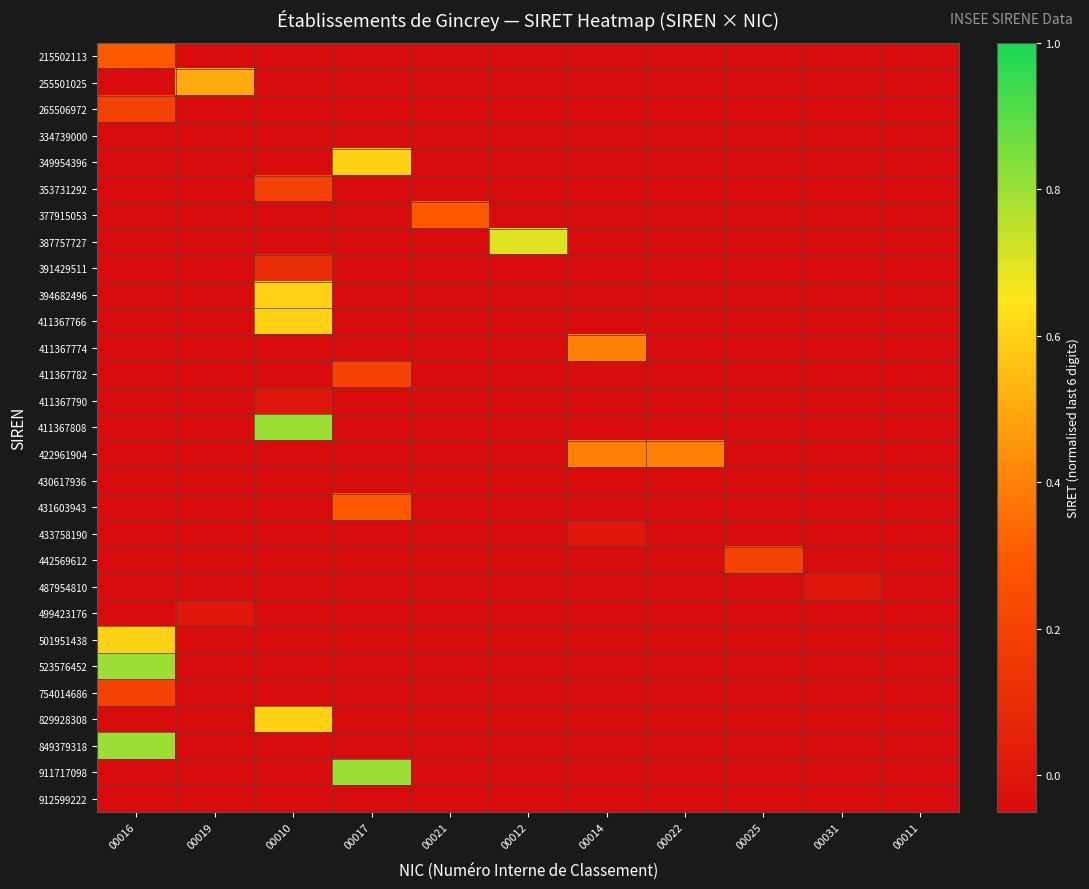

Reading left to right, transcribe all the data shown in this chart.

215502113: 00016=0.3	00019=-0.1	00010=-0.1	00017=-0.1	00021=-0.1	00012=-0.1	00014=-0.1	00022=-0.1	00025=-0.1	00031=-0.1	00011=-0.1
255501025: 00016=-0.1	00019=0.5	00010=-0.1	00017=-0.1	00021=-0.1	00012=-0.1	00014=-0.1	00022=-0.1	00025=-0.1	00031=-0.1	00011=-0.1
265506972: 00016=0.2	00019=-0.1	00010=-0.1	00017=-0.1	00021=-0.1	00012=-0.1	00014=-0.1	00022=-0.1	00025=-0.1	00031=-0.1	00011=-0.1
334739000: 00016=-0.1	00019=-0.1	00010=-0.1	00017=-0.1	00021=-0.1	00012=-0.1	00014=-0.1	00022=-0.1	00025=-0.1	00031=-0.1	00011=-0.1
349954396: 00016=-0.1	00019=-0.1	00010=-0.1	00017=0.6	00021=-0.1	00012=-0.1	00014=-0.1	00022=-0.1	00025=-0.1	00031=-0.1	00011=-0.1
353731292: 00016=-0.1	00019=-0.1	00010=0.2	00017=-0.1	00021=-0.1	00012=-0.1	00014=-0.1	00022=-0.1	00025=-0.1	00031=-0.1	00011=-0.1
377915053: 00016=-0.1	00019=-0.1	00010=-0.1	00017=-0.1	00021=0.3	00012=-0.1	00014=-0.1	00022=-0.1	00025=-0.1	00031=-0.1	00011=-0.1
387757727: 00016=-0.1	00019=-0.1	00010=-0.1	00017=-0.1	00021=-0.1	00012=0.7	00014=-0.1	00022=-0.1	00025=-0.1	00031=-0.1	00011=-0.1
391429511: 00016=-0.1	00019=-0.1	00010=0.1	00017=-0.1	00021=-0.1	00012=-0.1	00014=-0.1	00022=-0.1	00025=-0.1	00031=-0.1	00011=-0.1
394682496: 00016=-0.1	00019=-0.1	00010=0.6	00017=-0.1	00021=-0.1	00012=-0.1	00014=-0.1	00022=-0.1	00025=-0.1	00031=-0.1	00011=-0.1
411367766: 00016=-0.1	00019=-0.1	00010=0.6	00017=-0.1	00021=-0.1	00012=-0.1	00014=-0.1	00022=-0.1	00025=-0.1	00031=-0.1	00011=-0.1
411367774: 00016=-0.1	00019=-0.1	00010=-0.1	00017=-0.1	00021=-0.1	00012=-0.1	00014=0.4	00022=-0.1	00025=-0.1	00031=-0.1	00011=-0.1
411367782: 00016=-0.1	00019=-0.1	00010=-0.1	00017=0.2	00021=-0.1	00012=-0.1	00014=-0.1	00022=-0.1	00025=-0.1	00031=-0.1	00011=-0.1
411367790: 00016=-0.1	00019=-0.1	00010=0.0	00017=-0.1	00021=-0.1	00012=-0.1	00014=-0.1	00022=-0.1	00025=-0.1	00031=-0.1	00011=-0.1
411367808: 00016=-0.1	00019=-0.1	00010=0.8	00017=-0.1	00021=-0.1	00012=-0.1	00014=-0.1	00022=-0.1	00025=-0.1	00031=-0.1	00011=-0.1
422961904: 00016=-0.1	00019=-0.1	00010=-0.1	00017=-0.1	00021=-0.1	00012=-0.1	00014=0.4	00022=0.4	00025=-0.1	00031=-0.1	00011=-0.1
430617936: 00016=-0.1	00019=-0.1	00010=-0.1	00017=-0.1	00021=-0.1	00012=-0.1	00014=-0.1	00022=-0.1	00025=-0.1	00031=-0.1	00011=-0.1
431603943: 00016=-0.1	00019=-0.1	00010=-0.1	00017=0.3	00021=-0.1	00012=-0.1	00014=-0.1	00022=-0.1	00025=-0.1	00031=-0.1	00011=-0.1
433758190: 00016=-0.1	00019=-0.1	00010=-0.1	00017=-0.1	00021=-0.1	00012=-0.1	00014=0.0	00022=-0.1	00025=-0.1	00031=-0.1	00011=-0.1
442569612: 00016=-0.1	00019=-0.1	00010=-0.1	00017=-0.1	00021=-0.1	00012=-0.1	00014=-0.1	00022=-0.1	00025=0.2	00031=-0.1	00011=-0.1
487954810: 00016=-0.1	00019=-0.1	00010=-0.1	00017=-0.1	00021=-0.1	00012=-0.1	00014=-0.1	00022=-0.1	00025=-0.1	00031=0.0	00011=-0.1
499423176: 00016=-0.1	00019=0.0	00010=-0.1	00017=-0.1	00021=-0.1	00012=-0.1	00014=-0.1	00022=-0.1	00025=-0.1	00031=-0.1	00011=-0.1
501951438: 00016=0.6	00019=-0.1	00010=-0.1	00017=-0.1	00021=-0.1	00012=-0.1	00014=-0.1	00022=-0.1	00025=-0.1	00031=-0.1	00011=-0.1
523576452: 00016=0.8	00019=-0.1	00010=-0.1	00017=-0.1	00021=-0.1	00012=-0.1	00014=-0.1	00022=-0.1	00025=-0.1	00031=-0.1	00011=-0.1
754014686: 00016=0.2	00019=-0.1	00010=-0.1	00017=-0.1	00021=-0.1	00012=-0.1	00014=-0.1	00022=-0.1	00025=-0.1	00031=-0.1	00011=-0.1
829928308: 00016=-0.1	00019=-0.1	00010=0.6	00017=-0.1	00021=-0.1	00012=-0.1	00014=-0.1	00022=-0.1	00025=-0.1	00031=-0.1	00011=-0.1
849379318: 00016=0.8	00019=-0.1	00010=-0.1	00017=-0.1	00021=-0.1	00012=-0.1	00014=-0.1	00022=-0.1	00025=-0.1	00031=-0.1	00011=-0.1
911717098: 00016=-0.1	00019=-0.1	00010=-0.1	00017=0.8	00021=-0.1	00012=-0.1	00014=-0.1	00022=-0.1	00025=-0.1	00031=-0.1	00011=-0.1
912599222: 00016=-0.1	00019=-0.1	00010=-0.1	00017=-0.1	00021=-0.1	00012=-0.1	00014=-0.1	00022=-0.1	00025=-0.1	00031=-0.1	00011=-0.1